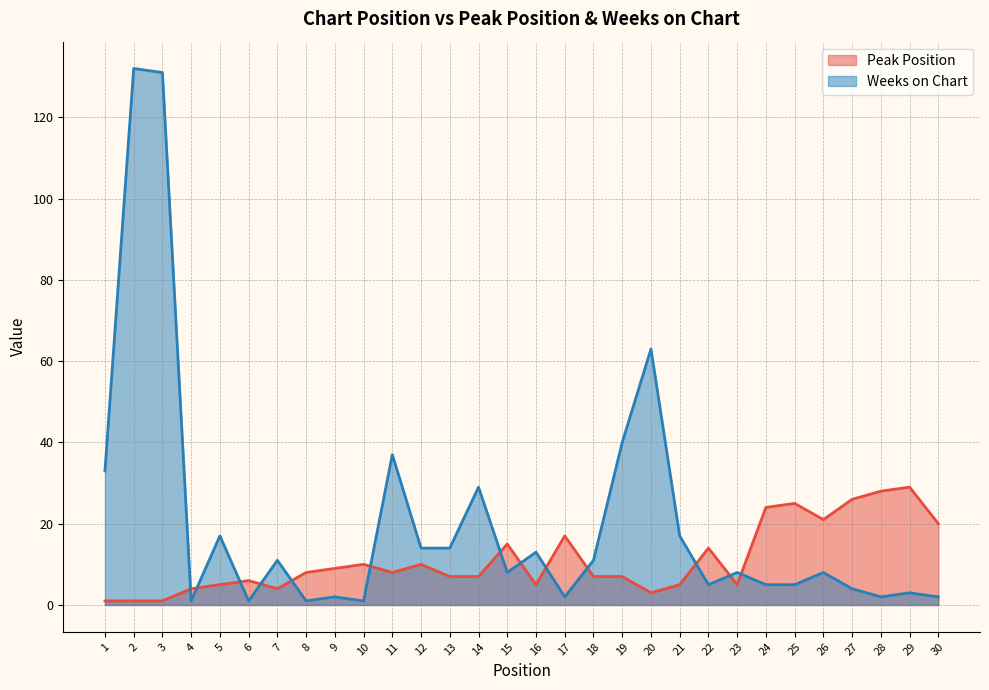

How many series are shown in this chart?

2